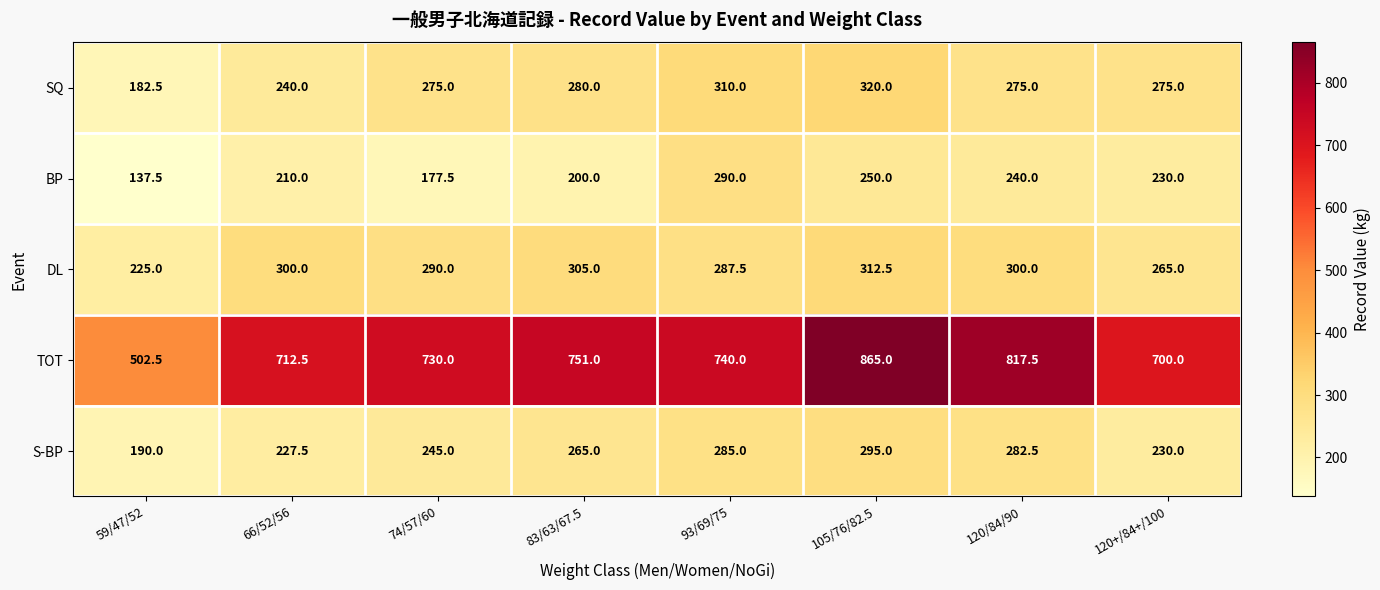

Which series has the widest spread of values?

TOT